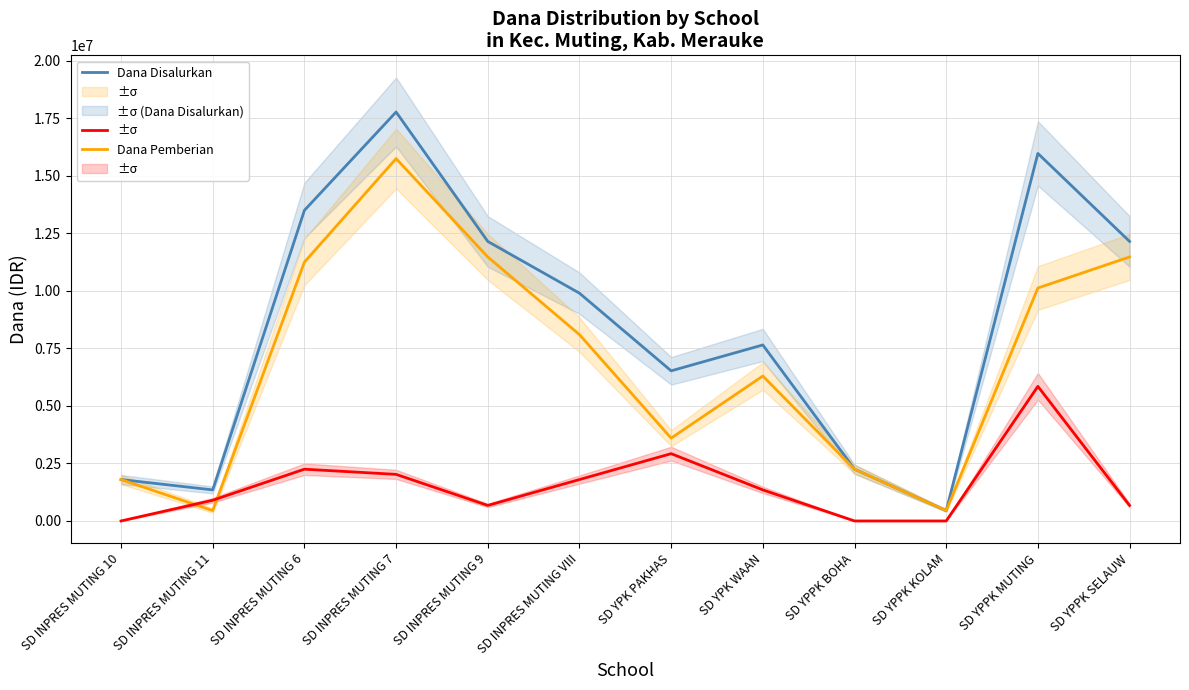

Where does the Dana Disalurkan series first go above 9900000?

SD INPRES MUTING 6